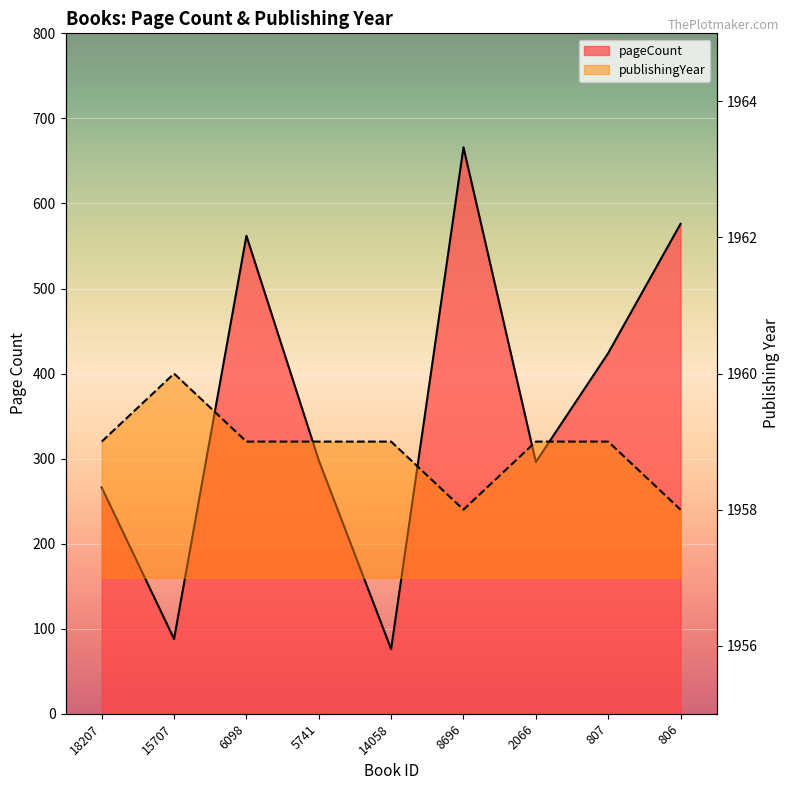

What is the difference between the publishingYear values at 5741 and 8696?

1